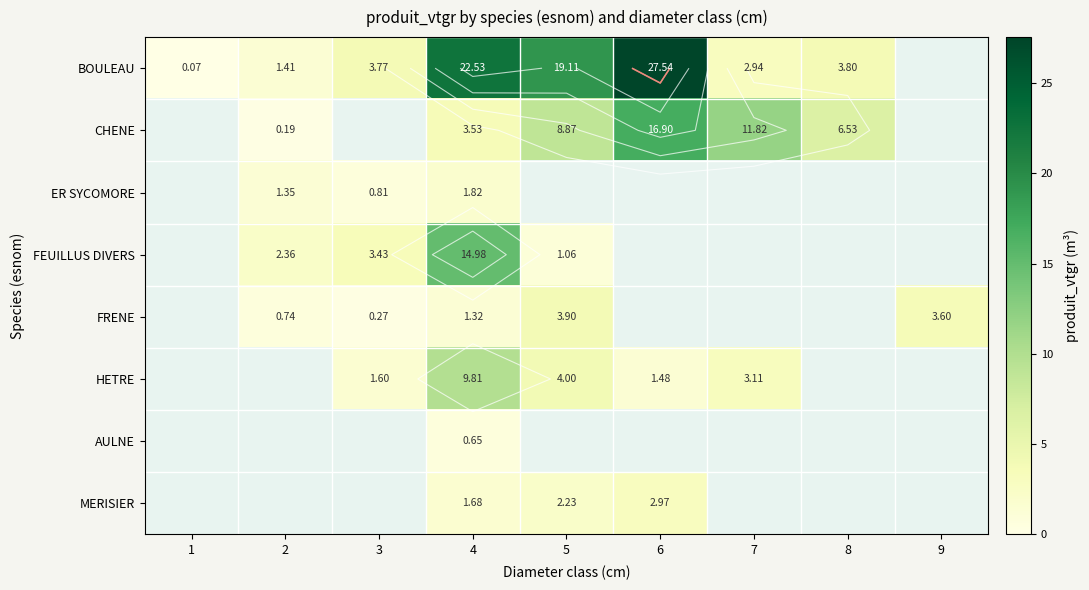

How many data points does each series have?

9